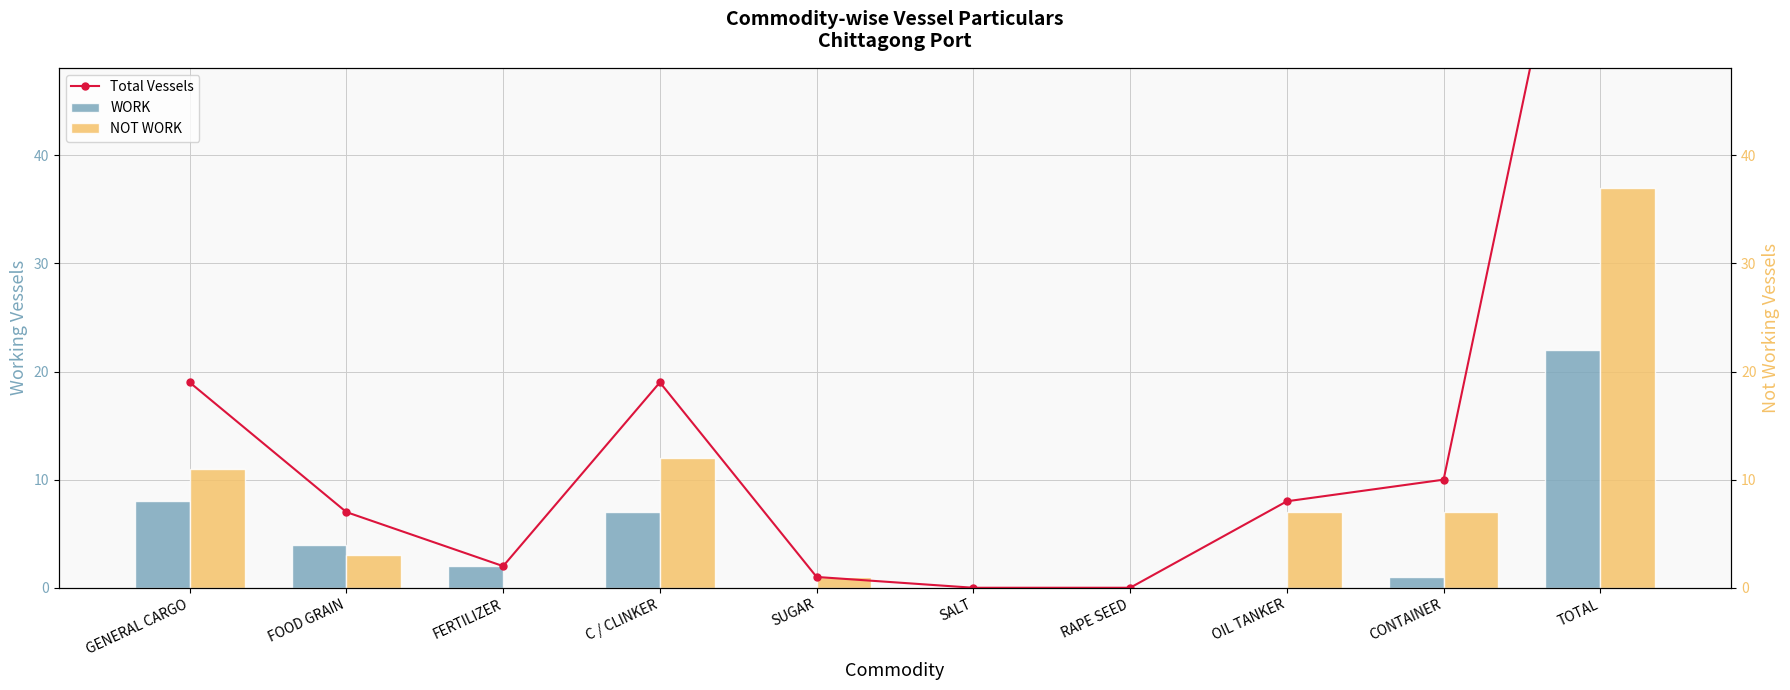

How many values in the Total Vessels series exceed 8?

4